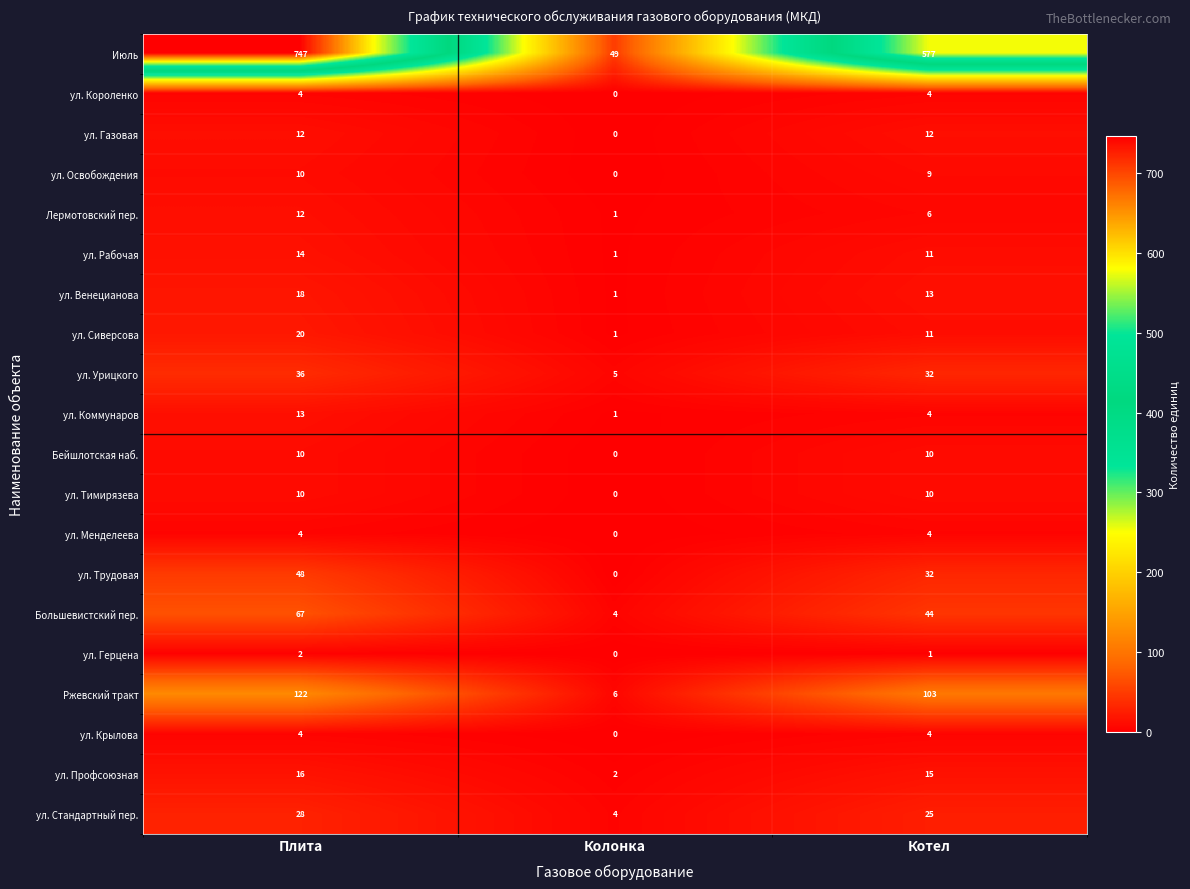

How many series are shown in this chart?

20